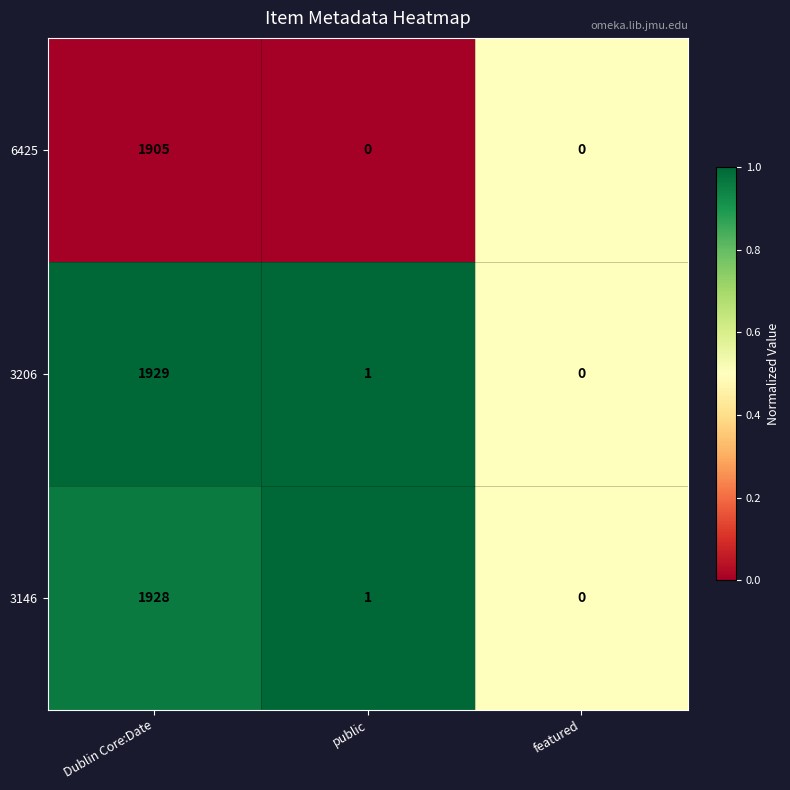

Which series has the largest total across all categories?

3206